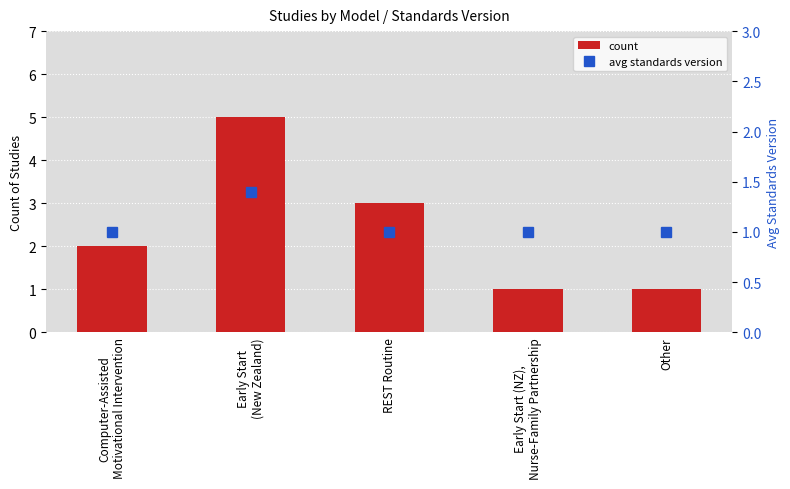

Is the value of count at Early Start (NZ),
Nurse-Family Partnership greater than the value of avg standards version at Early Start (NZ),
Nurse-Family Partnership?

No